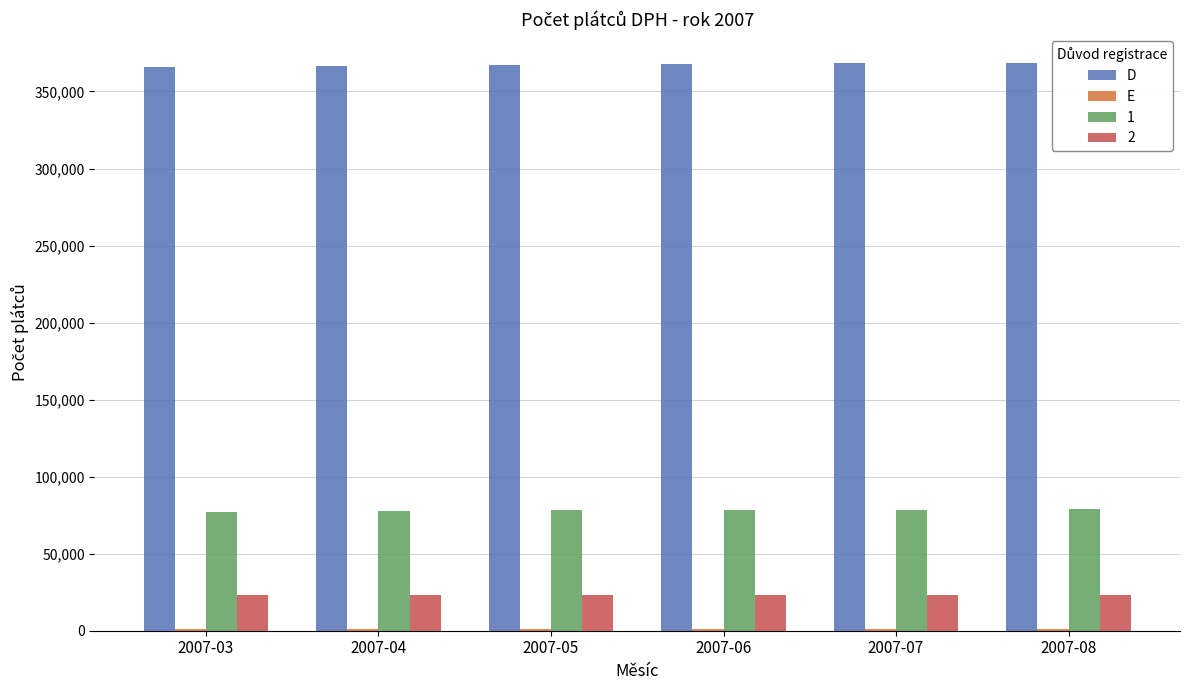

What is the highest value of the D series?

368710